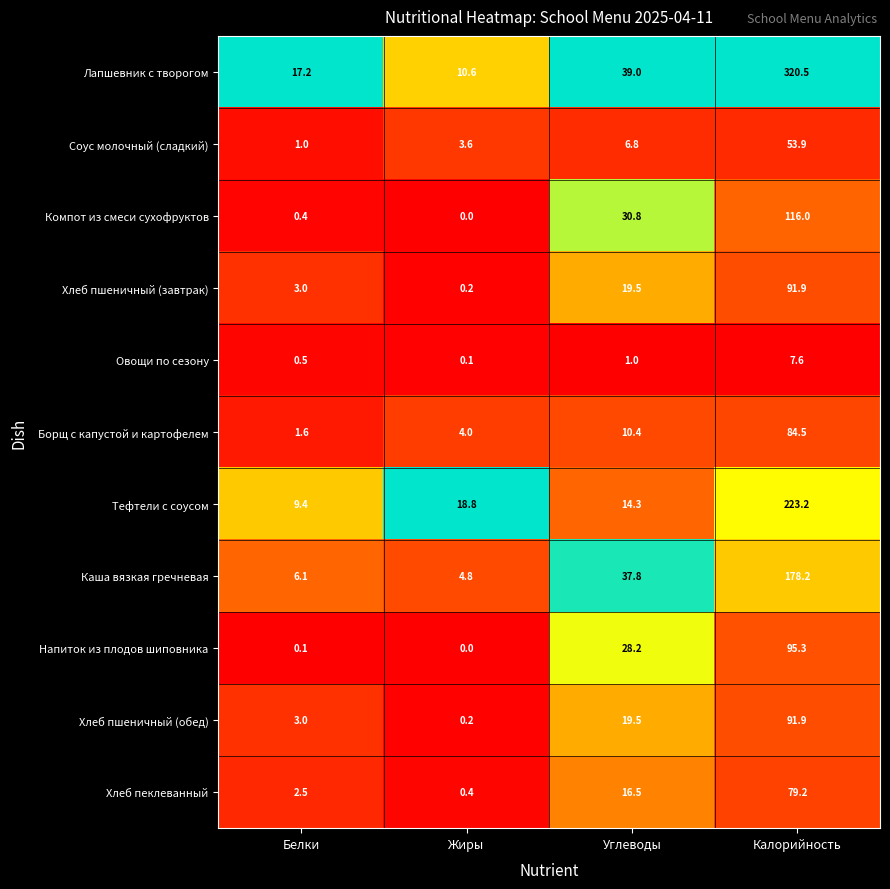

Is it true that Хлеб пшеничный (обед) equals 0.2 at Жиры?

True